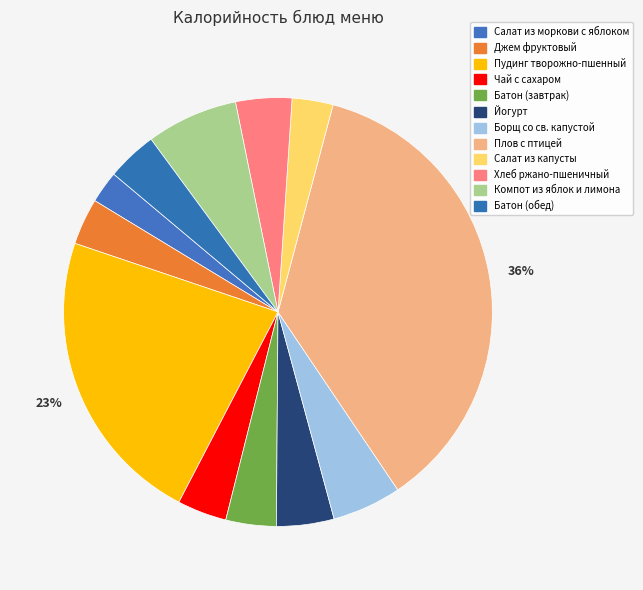

How many slices are in this pie chart?

12